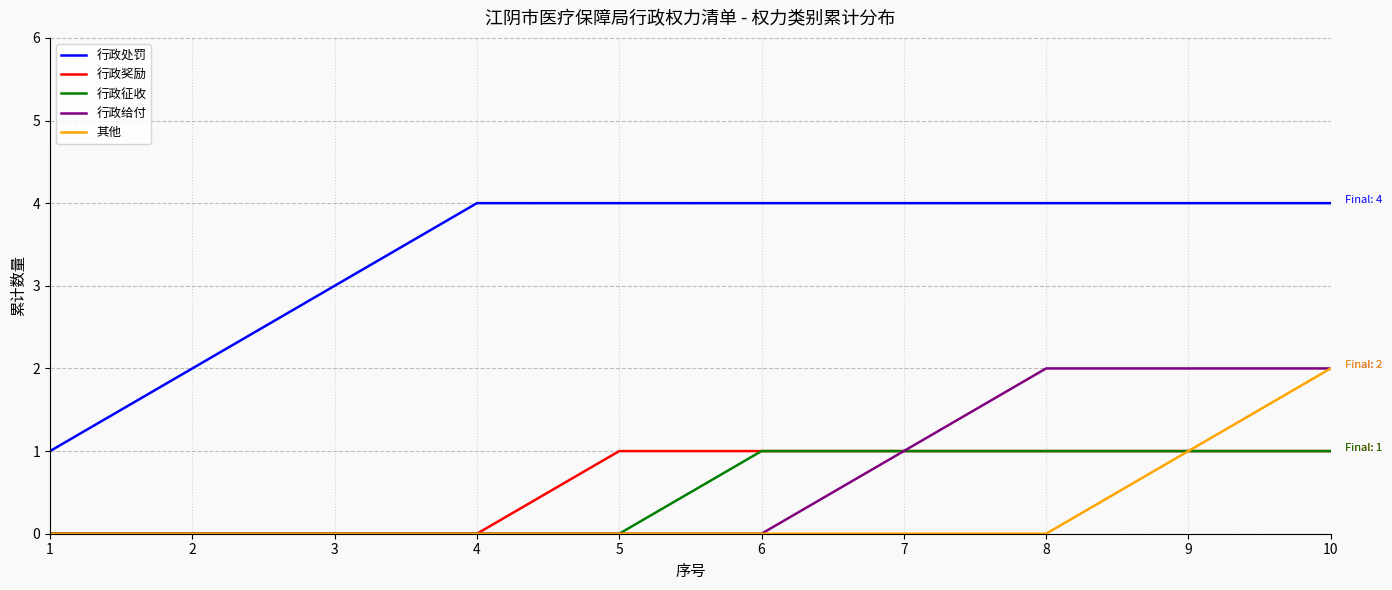

Which series has the widest spread of values?

行政处罚